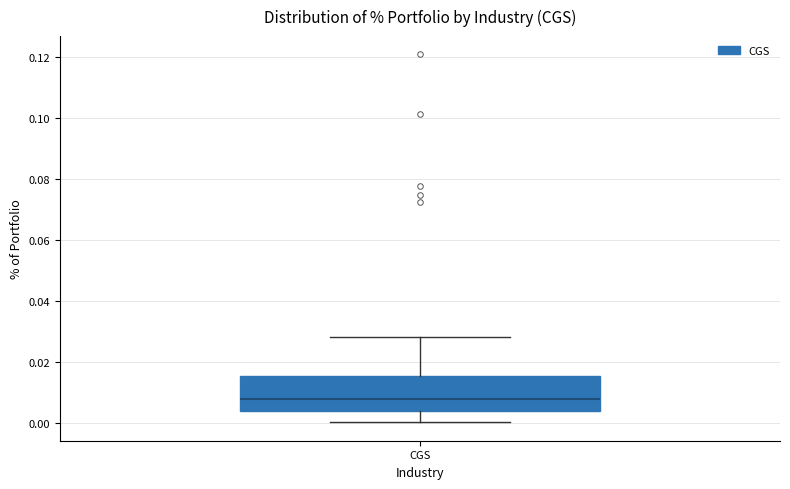

Read this box plot against the y-axis: the position of the median line, the range covered by the box, and the ends of both whiskers. The values are not printed on the chart, so give them approximately, as read against the axis.

median 0.008, box 0.004 to 0.016, whiskers 0.000 to 0.028